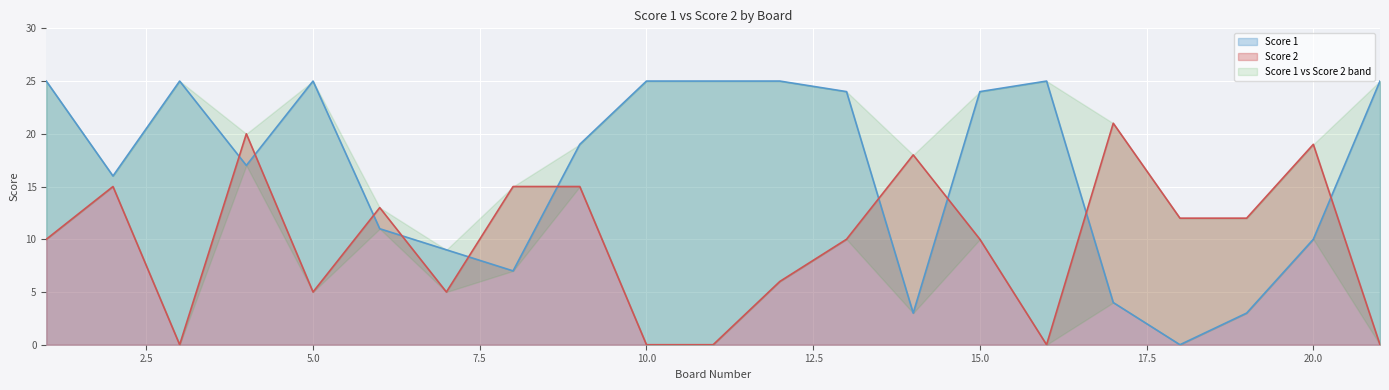

What is the difference between the second highest and minimum values in the Score 1 series?

25